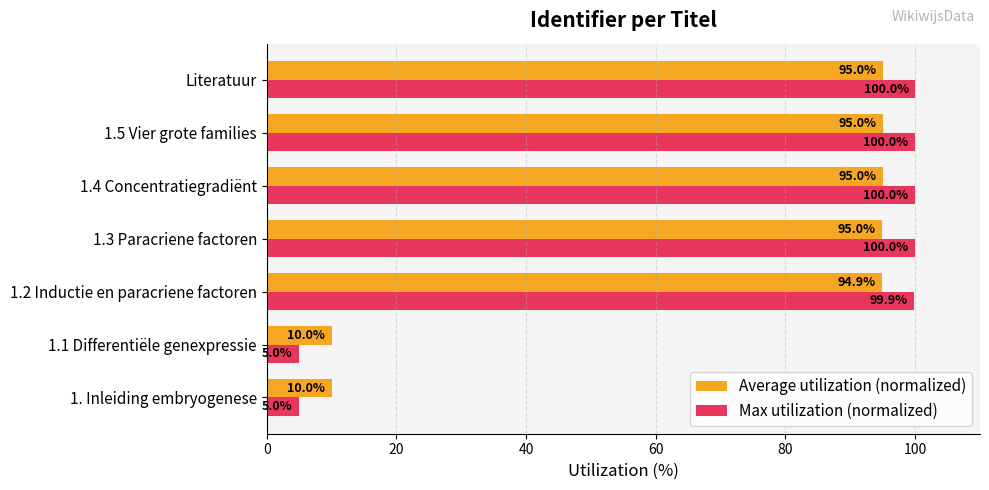

Rank the series at 1.1 Differentiële genexpressie from highest to lowest value.

Average utilization (normalized), Max utilization (normalized)